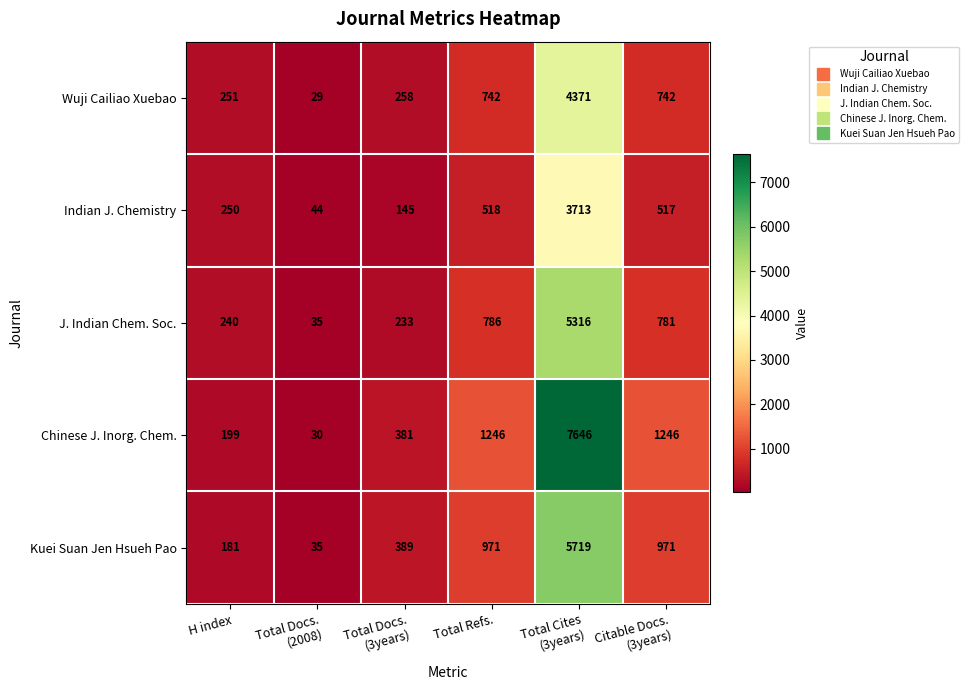

Reading left to right, extract all data points from this chart.

Wuji Cailiao Xuebao: 251	29	258	742	4371	742
Indian J. Chemistry: 250	44	145	518	3713	517
J. Indian Chem. Soc.: 240	35	233	786	5316	781
Chinese J. Inorg. Chem.: 199	30	381	1246	7646	1246
Kuei Suan Jen Hsueh Pao: 181	35	389	971	5719	971